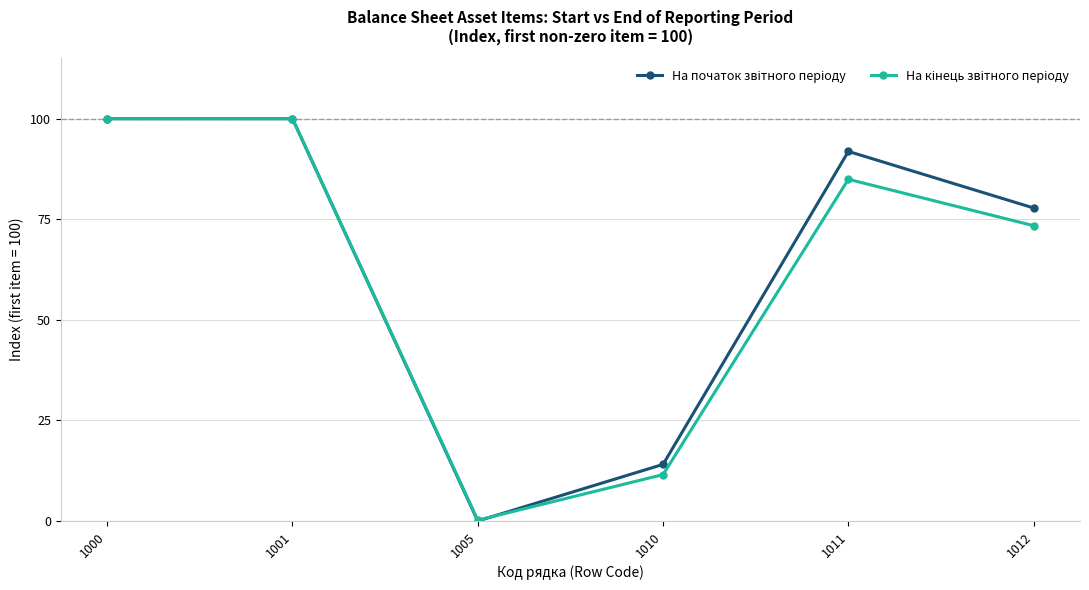

What is the maximum value shown in the chart?

100.0